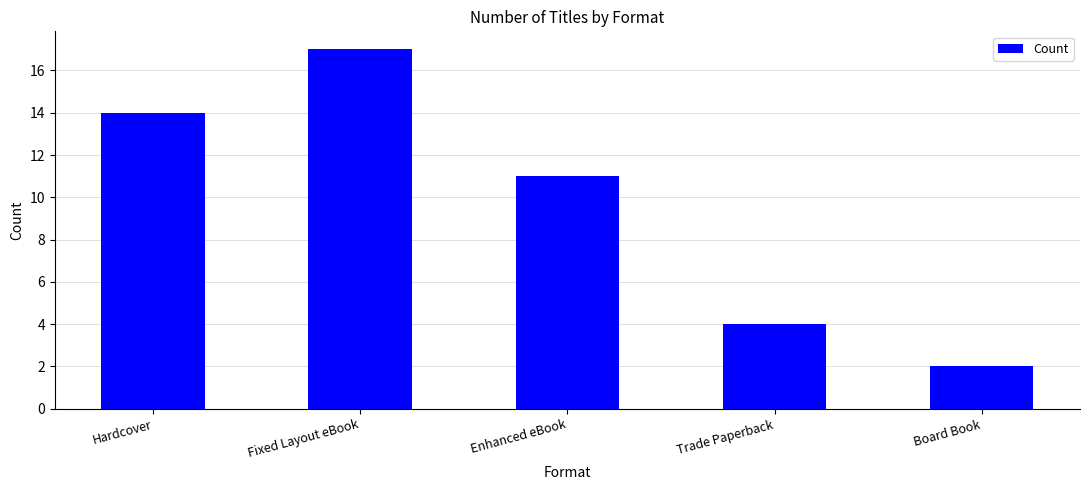

Does the chart contain stacked bars?

No